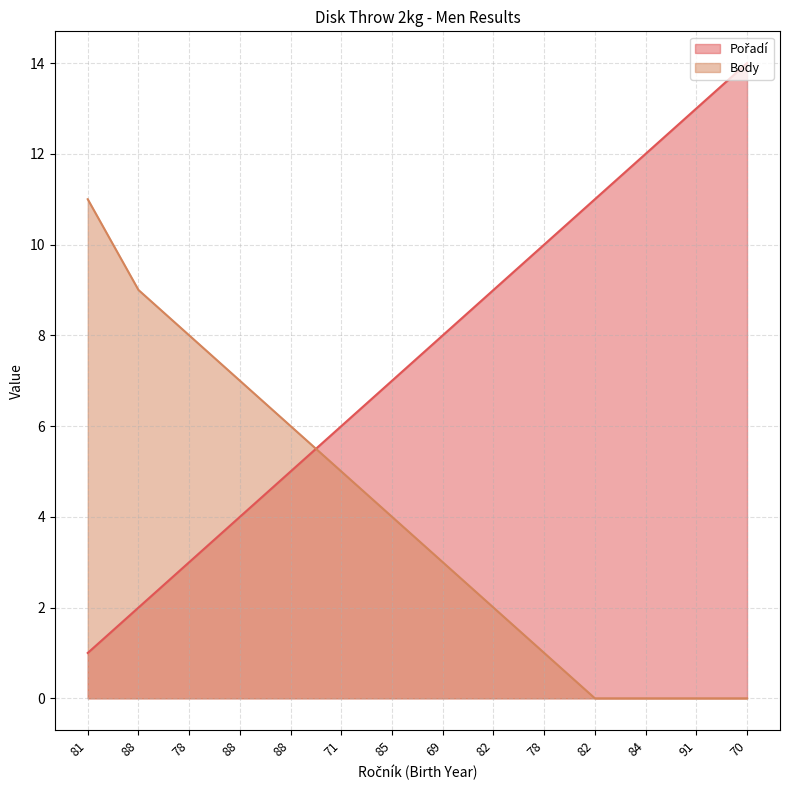

How many times do Body and Pořadí cross each other?

1